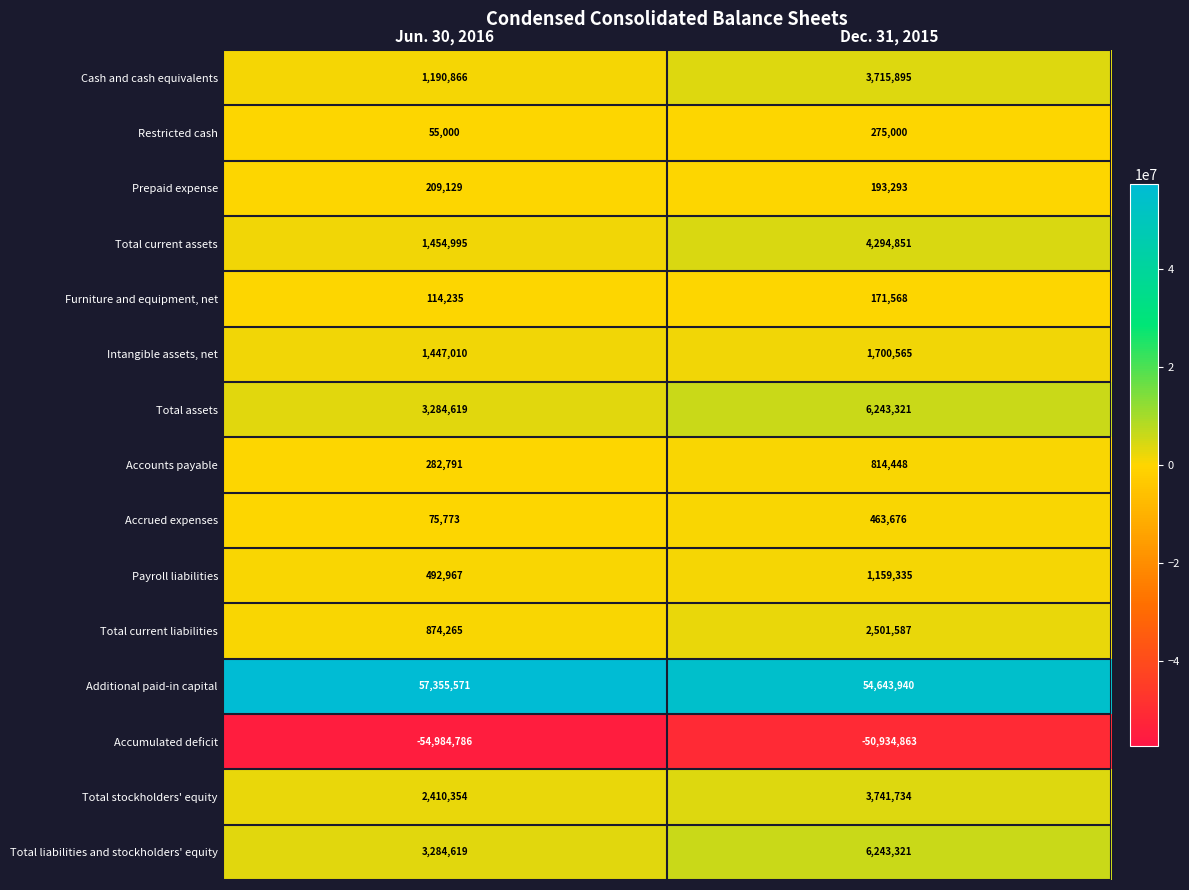

How many data points does each series have?

2